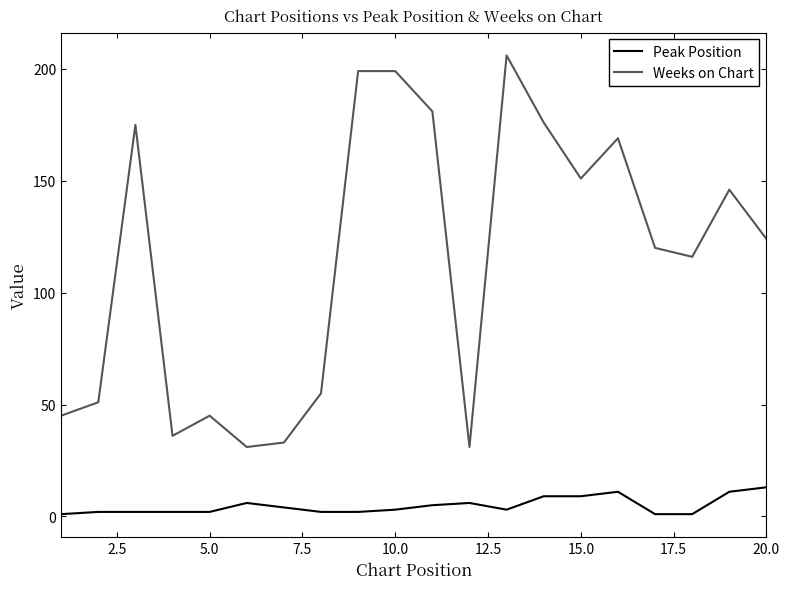

What is the difference between the maximum and minimum values in the Peak Position series?

12